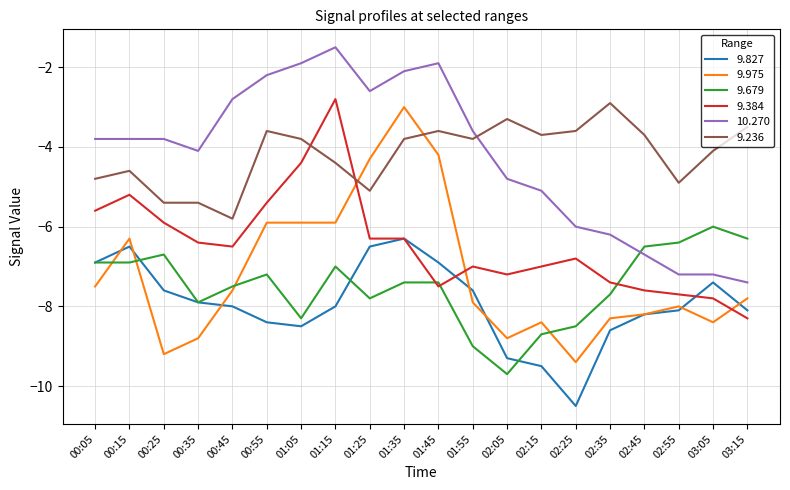

The value of 9.679 at 02:45 is -3.0. True or false?

False